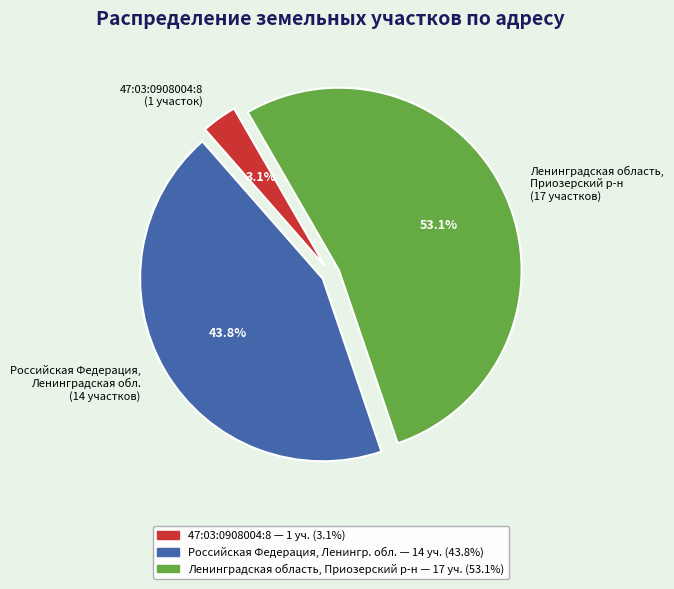

What is the smallest slice in the pie chart?

47:03:0908004:8 (1 участок)